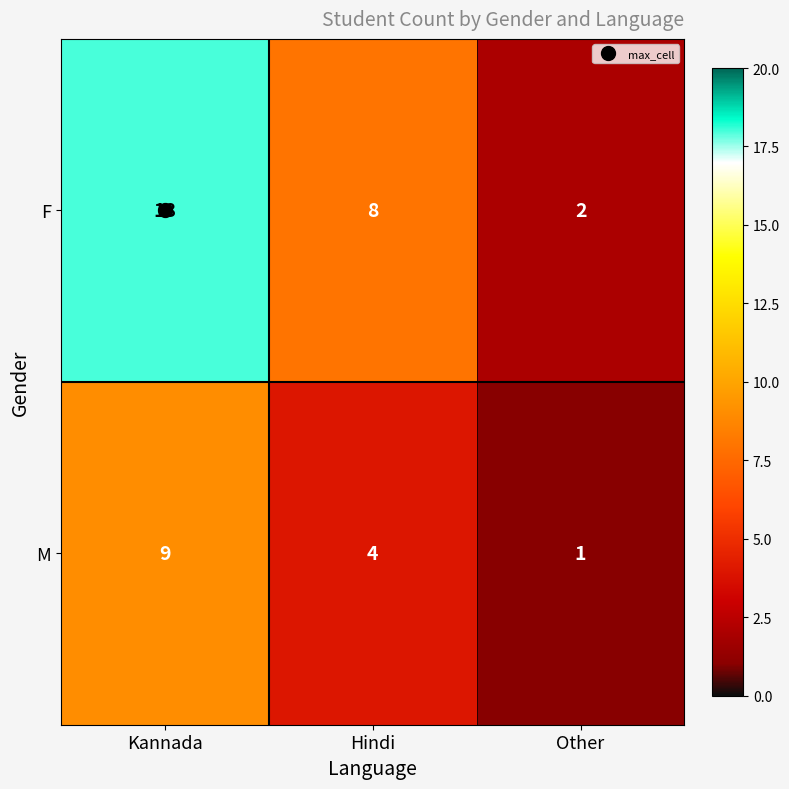

Which series has the largest total across all categories?

F